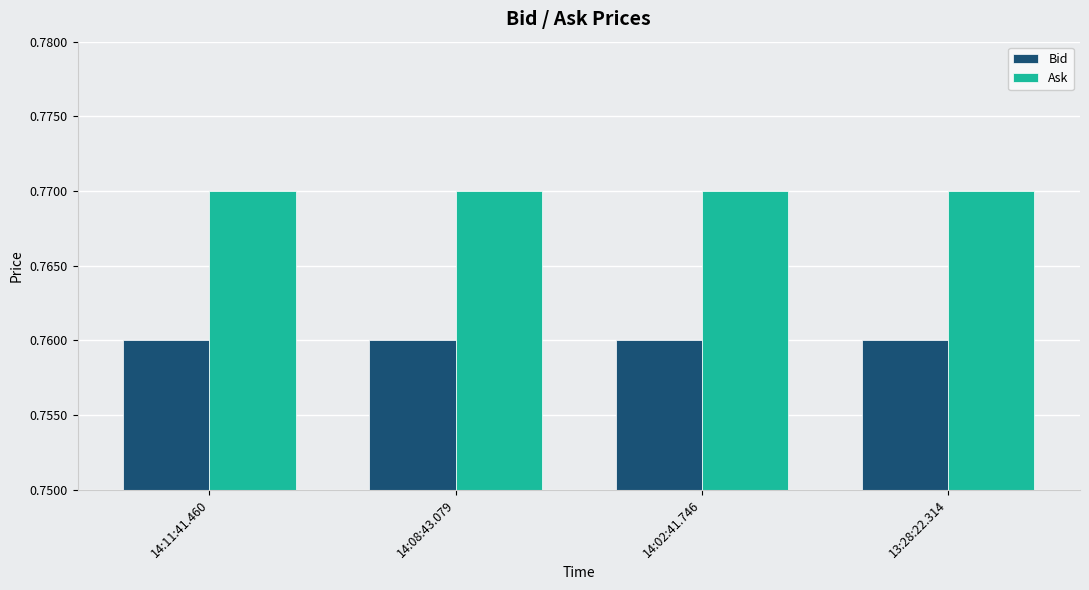

True or false: Ask has a value of 1.4 at 13:28:22.314.

False